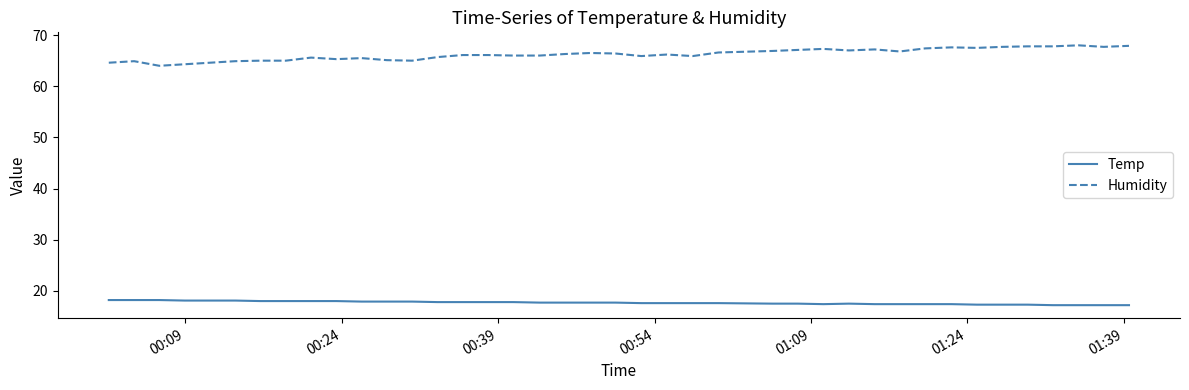

What is the average value of the Temp series?

17.7